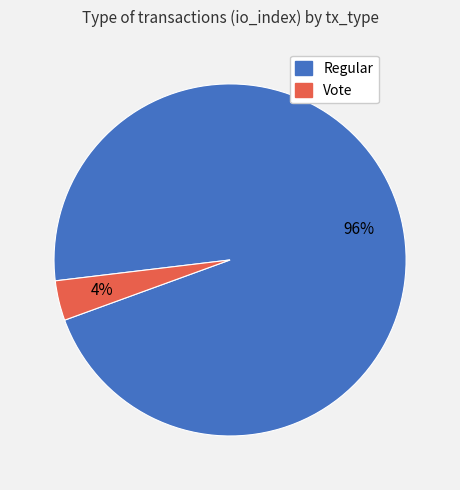

Between Vote and Regular, which is larger?

Regular